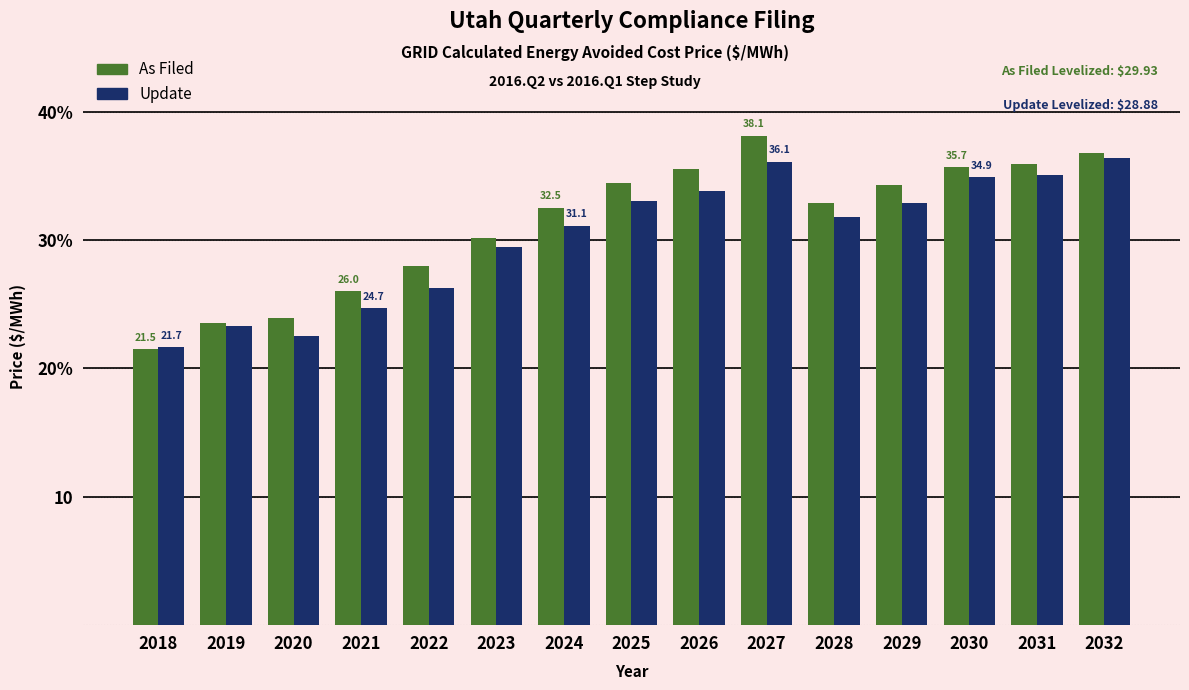

What is the spread (max minus min) of values at 2027?

2.0